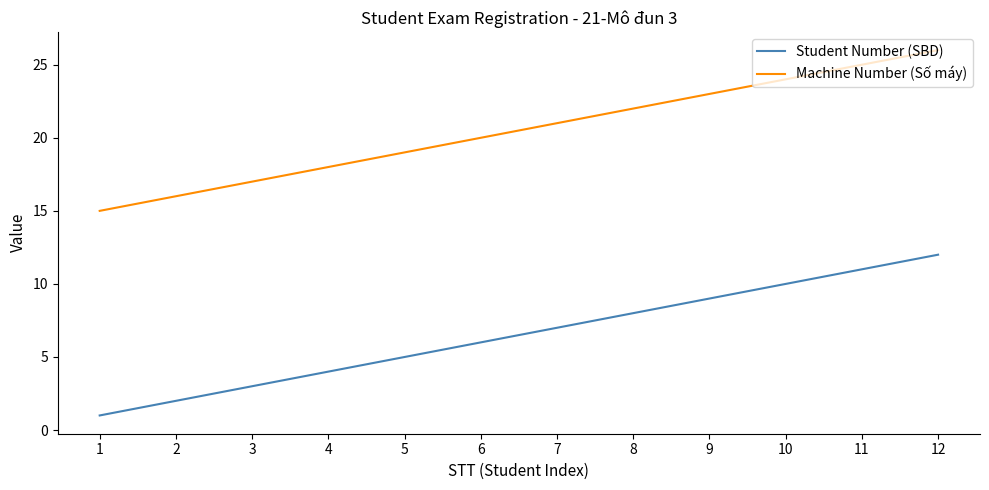

True or false: Machine Number (Số máy) has more than 2 points higher than both neighbors.

False